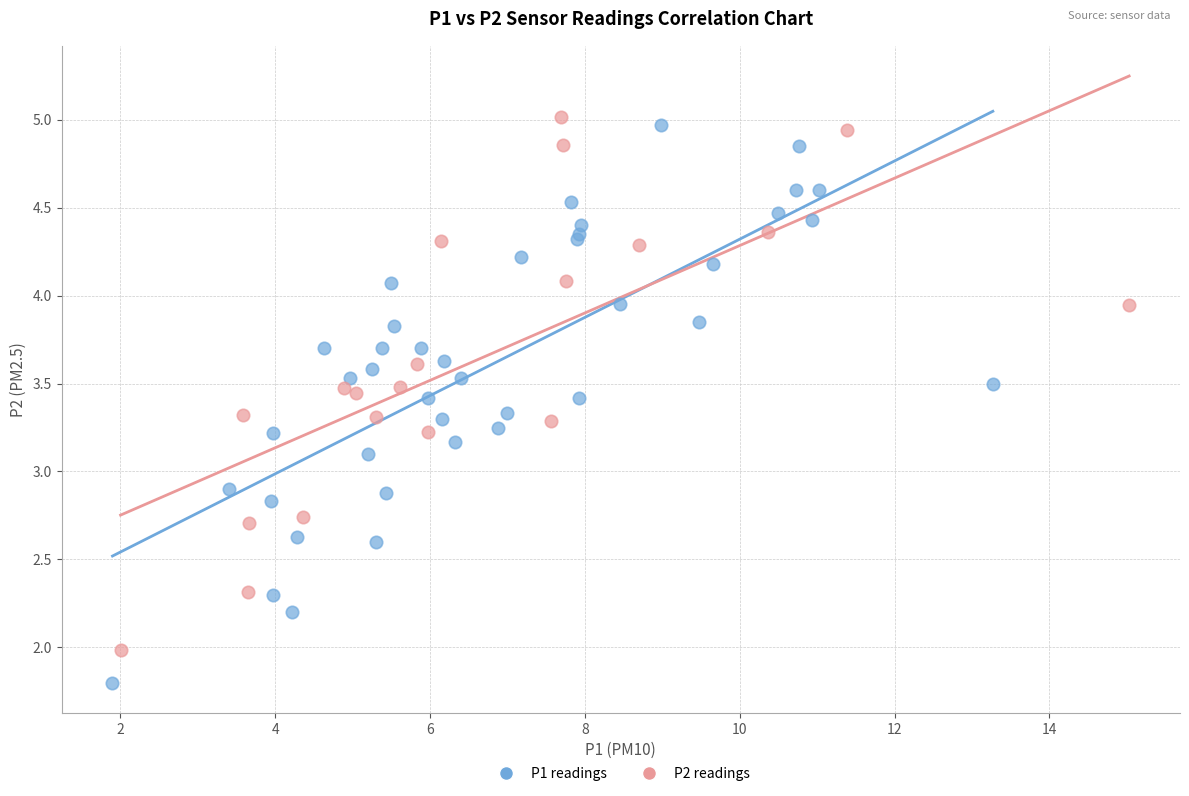

Which series reaches the minimum Y coordinate?

P1 readings